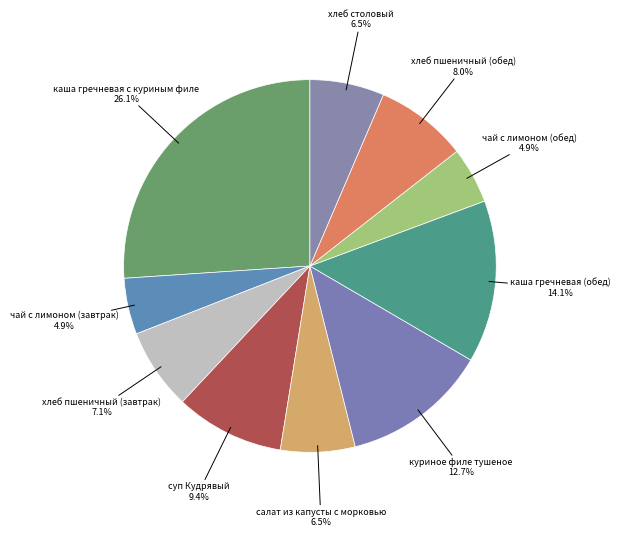

How many segments does this pie chart have?

10